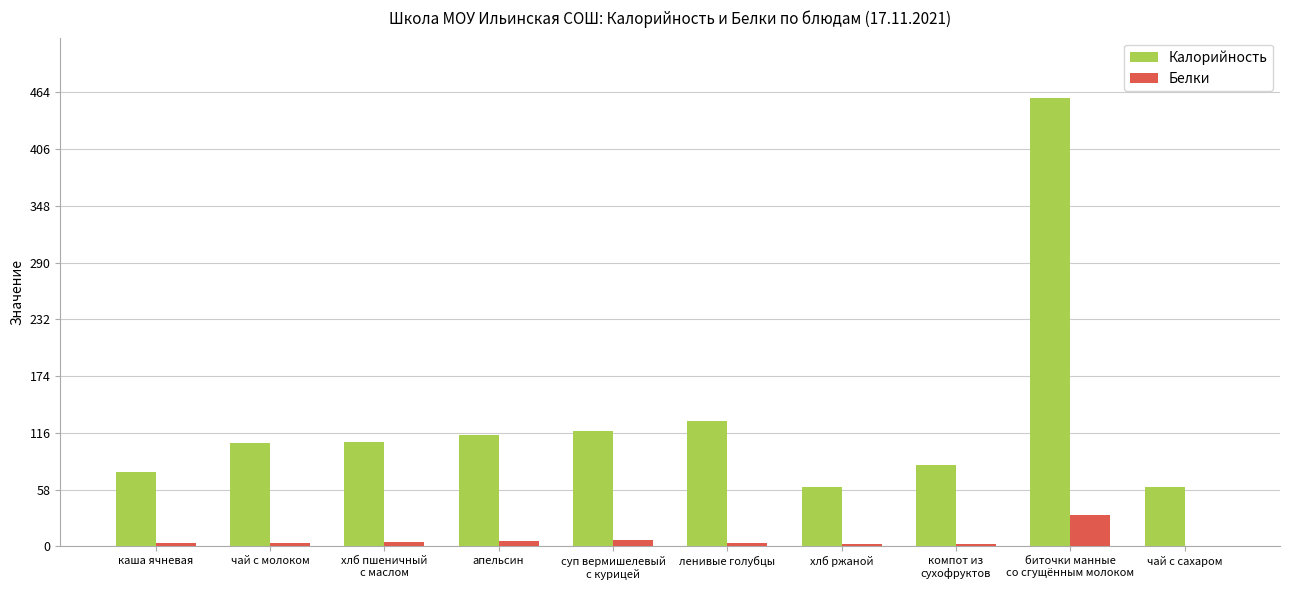

Read the Белки value at каша ячневая.

3.1